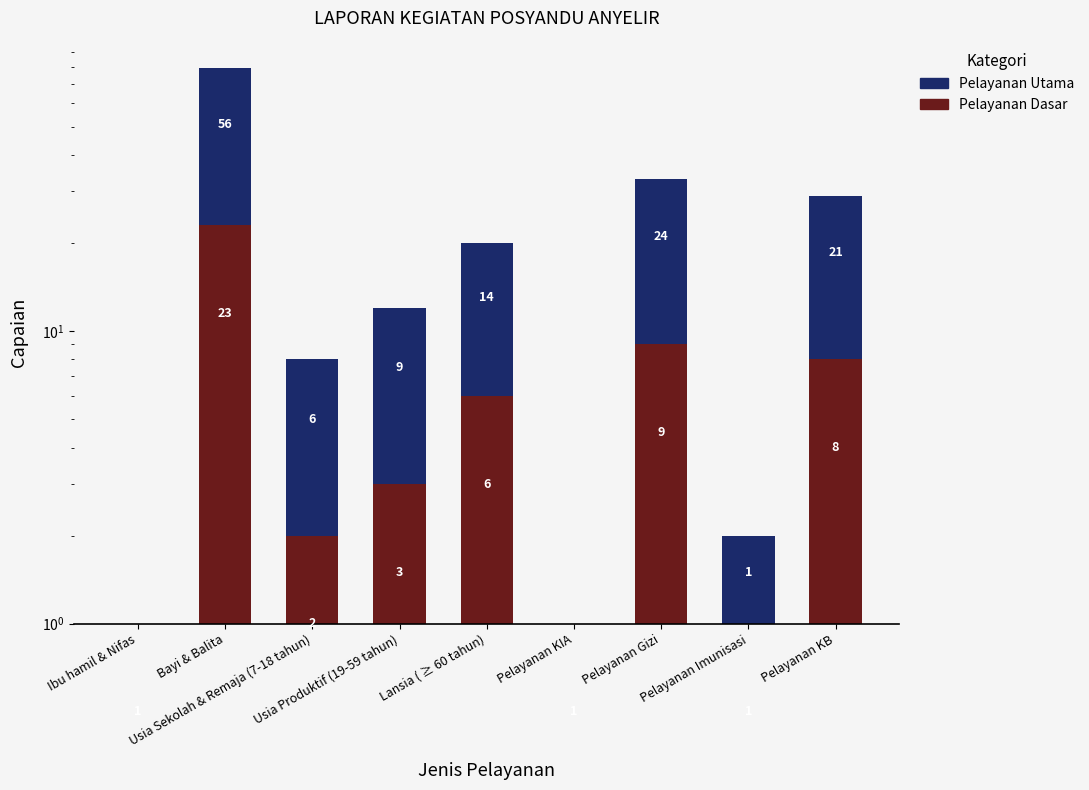

What is the greatest value displayed?

56